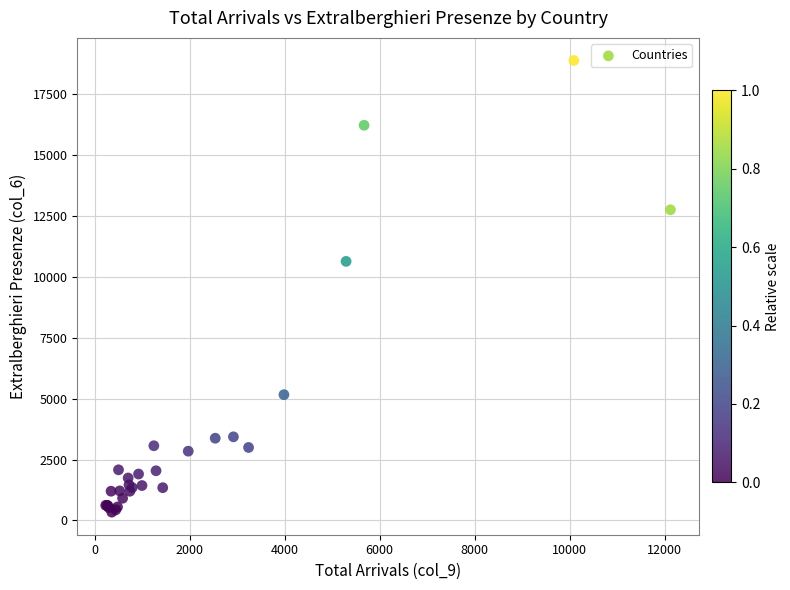

What Y value in the scatter plot is closest to 9617?

10641